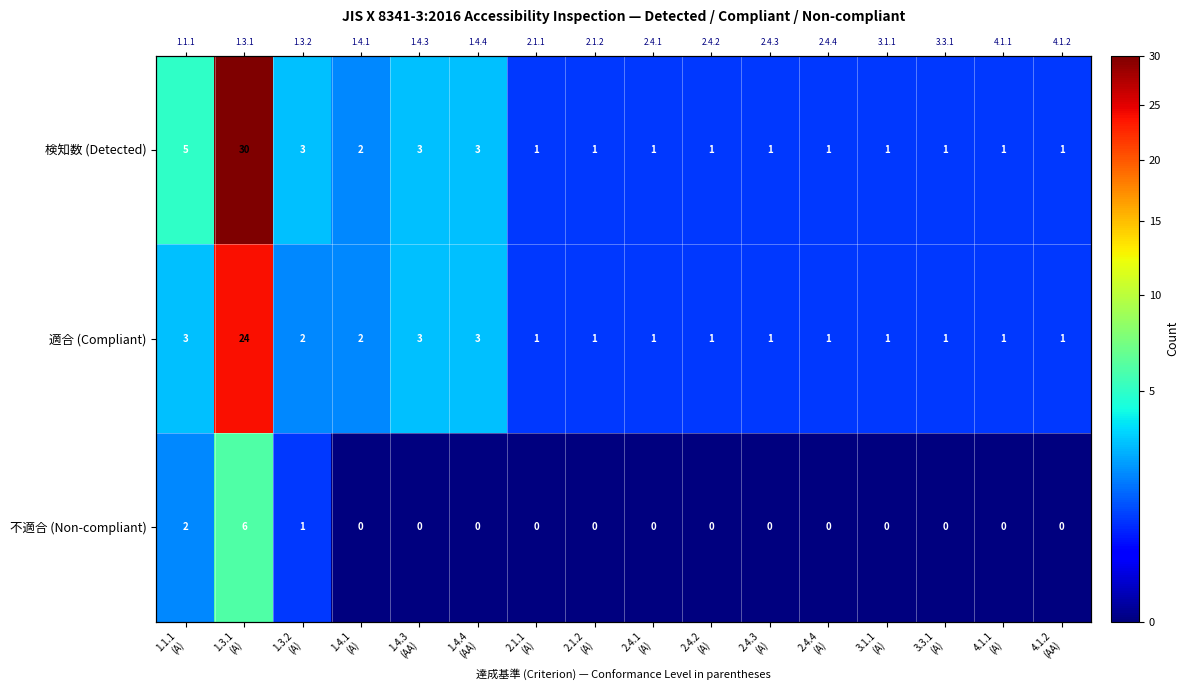

What is the maximum value for 不適合 (Non-compliant)?

6